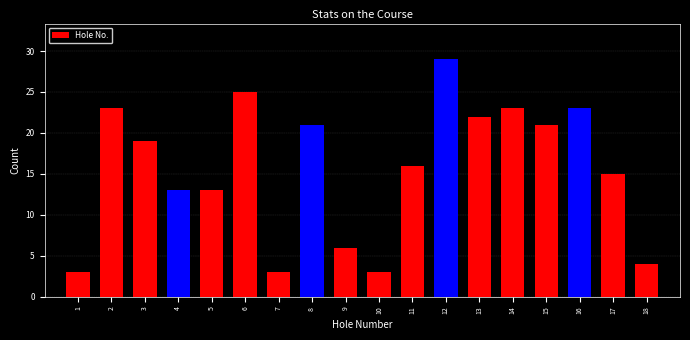

Reading right to left, transcribe all the data shown in this chart.

4	15	23	21	23	22	29	16	3	6	21	3	25	13	13	19	23	3